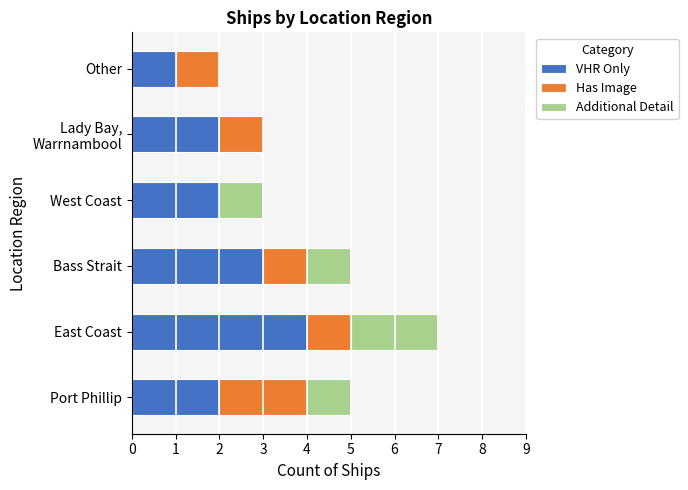

At which category is the sum across all series the highest?

East Coast